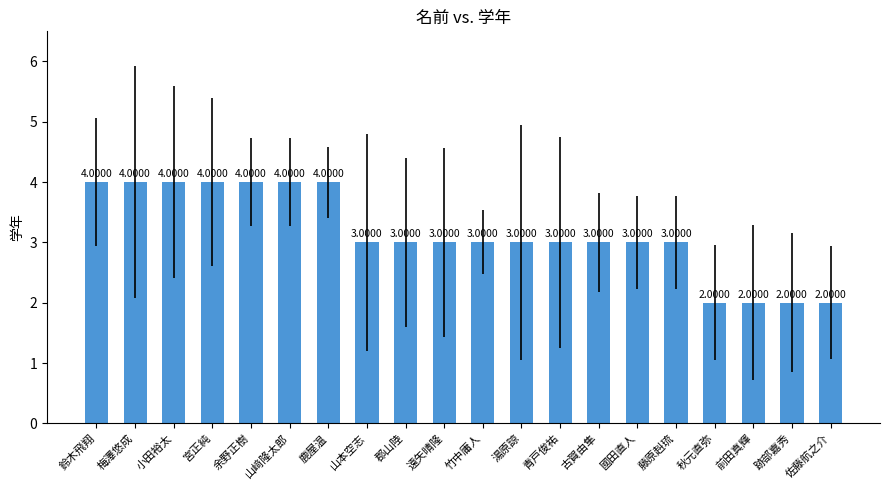

How many values are between 3 and 4?

16